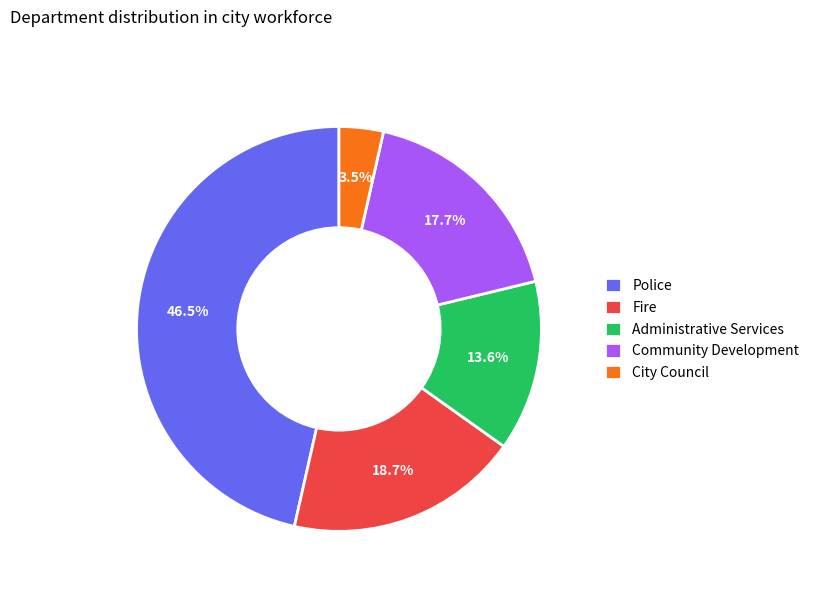

What is the ratio of the value at Administrative Services to the value at Police?

0.3